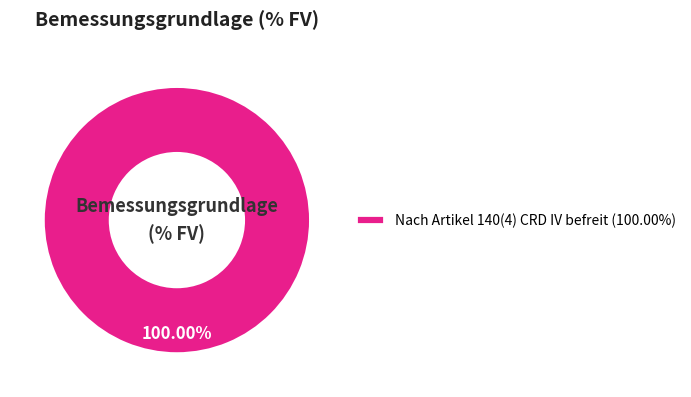

Rank the categories by value from highest to lowest.

Nach Artikel 140(4) CRD IV befreit (100.00%)